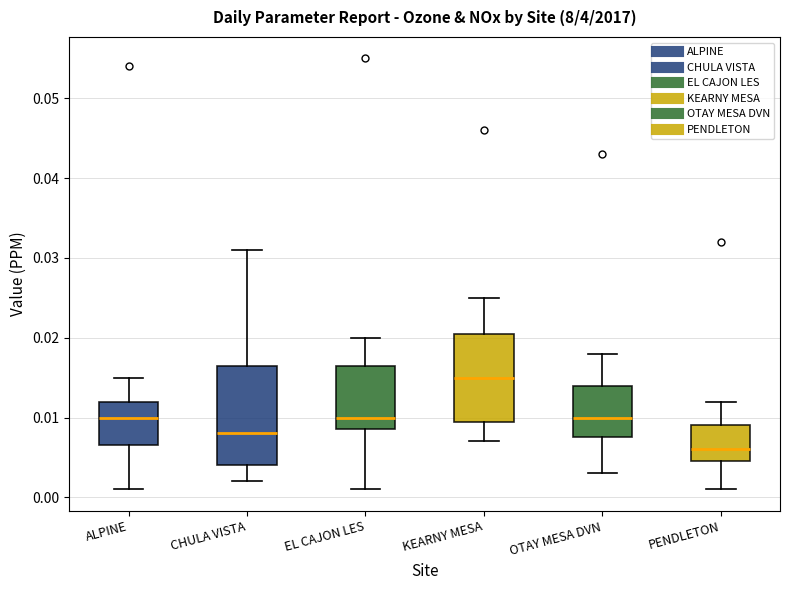

Comparing the boxes themselves (not the whiskers), which one is the tallest?

CHULA VISTA